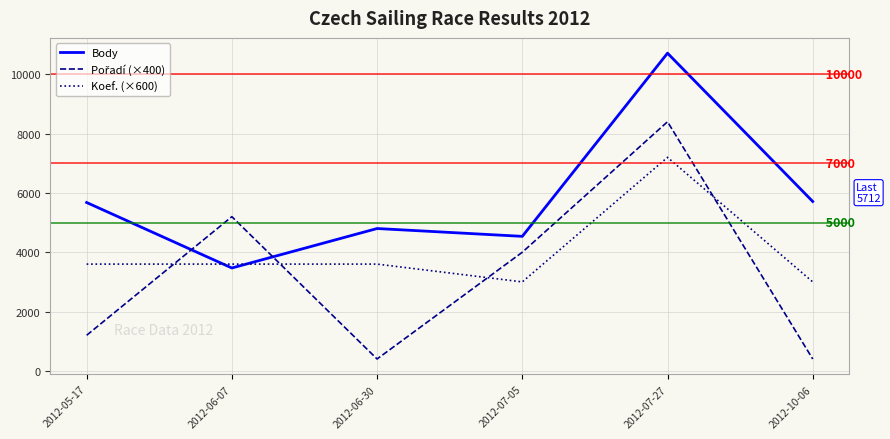

How many distinct data groups are displayed?

3